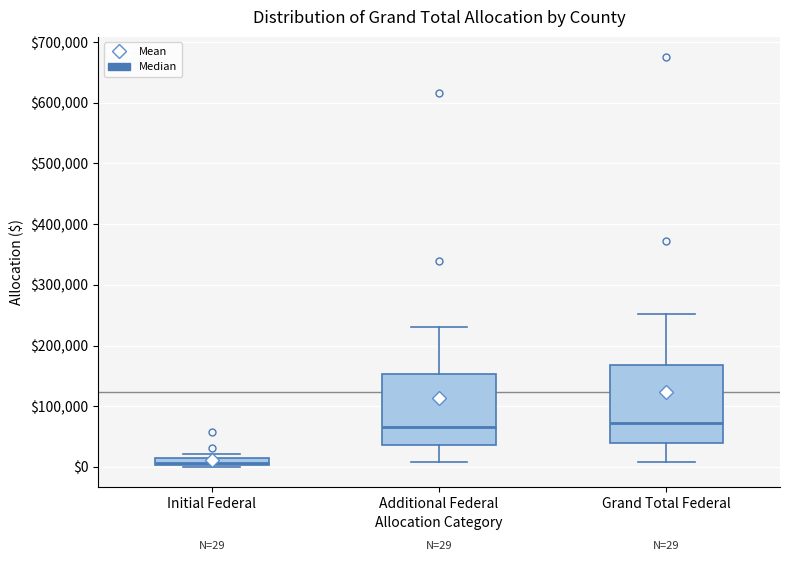

Which box is the tallest, from its lower edge to its upper edge?

Grand Total Federal